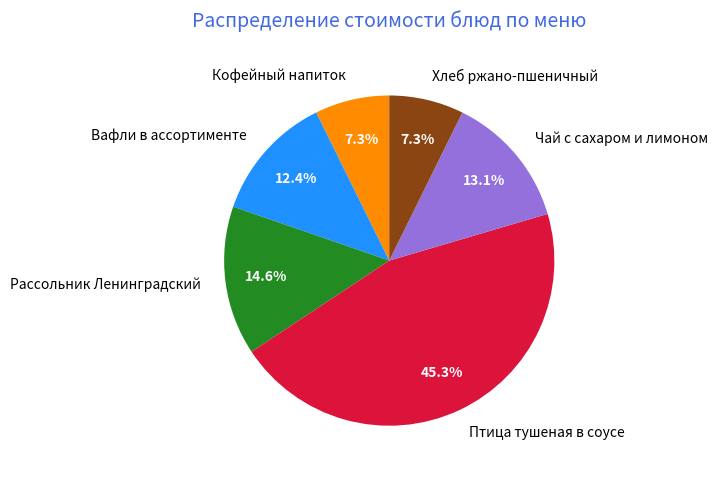

Which category has the biggest portion of the pie?

Птица тушеная в соусе